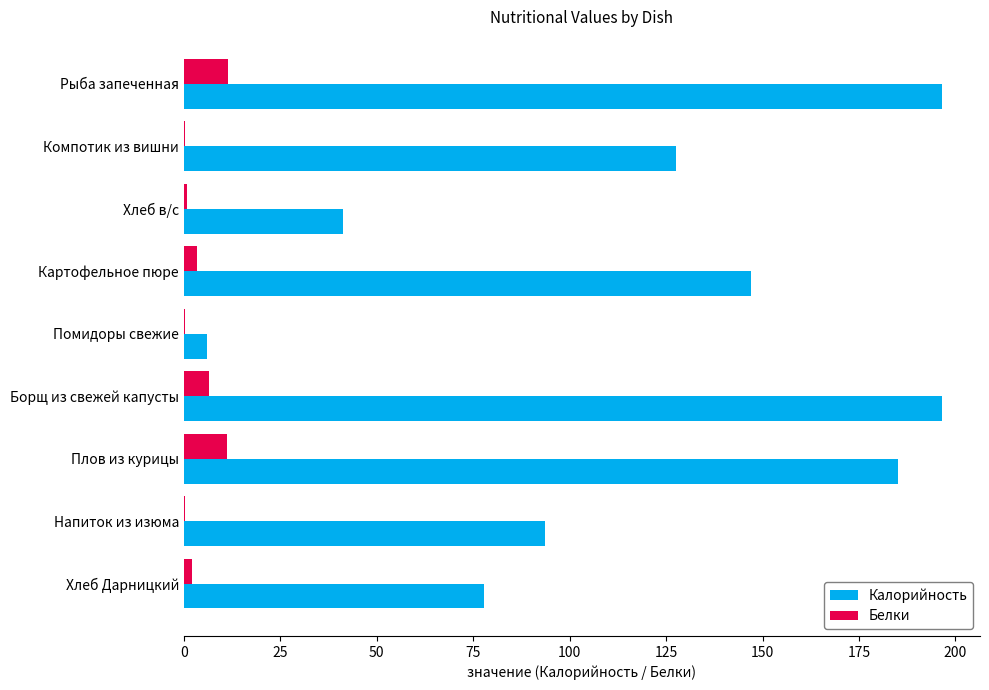

What is the greatest value displayed?

196.6